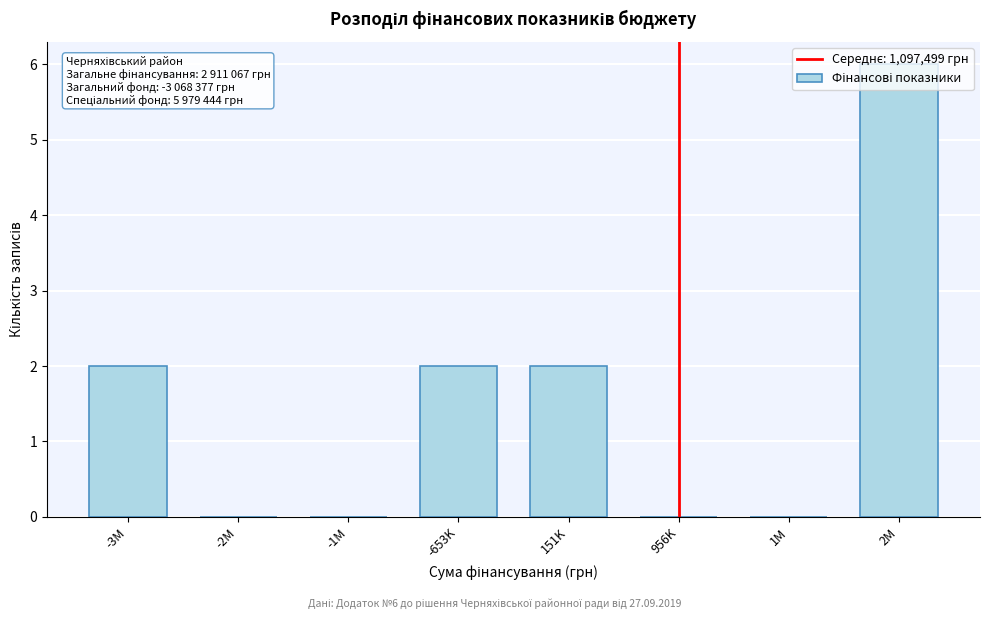

Between -3M and 2M, which is larger?

2M